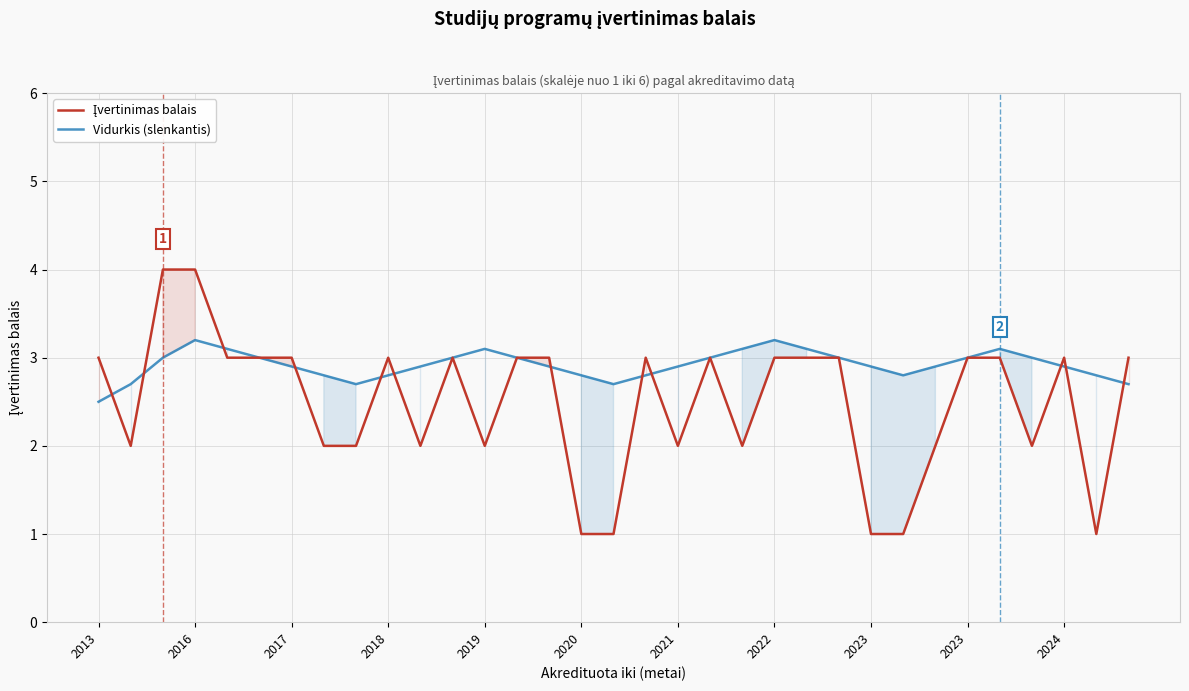

List the series in order of their overall mean, highest first.

Vidurkis (slenkantis), Įvertinimas balais